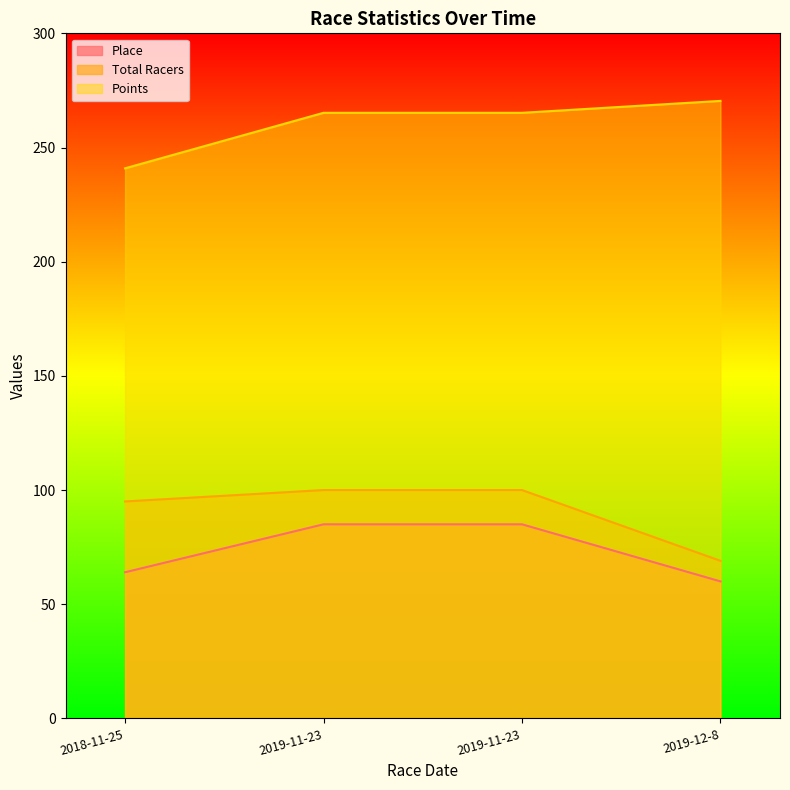

True or false: Total Racers and Points intersect in this chart.

False